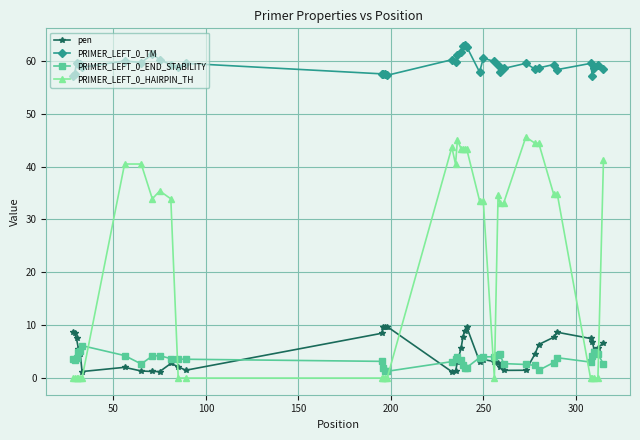

What is the value of the PRIMER_LEFT_0_END_STABILITY point at the 13th from the left?

3.6